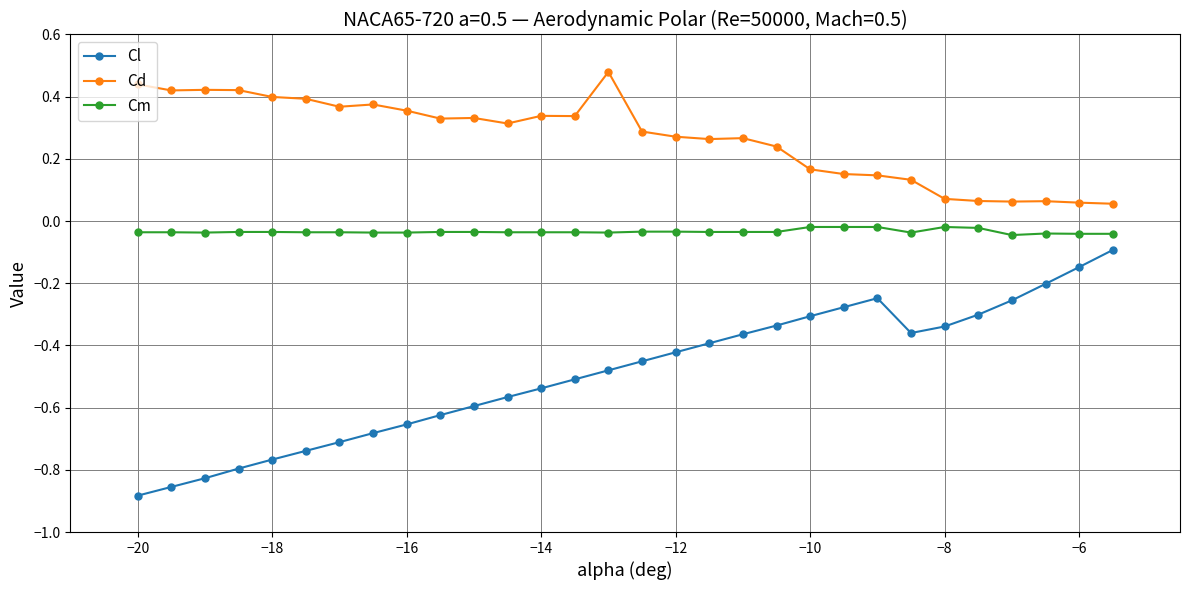

True or false: Cl has more than 0 points higher than both neighbors.

True